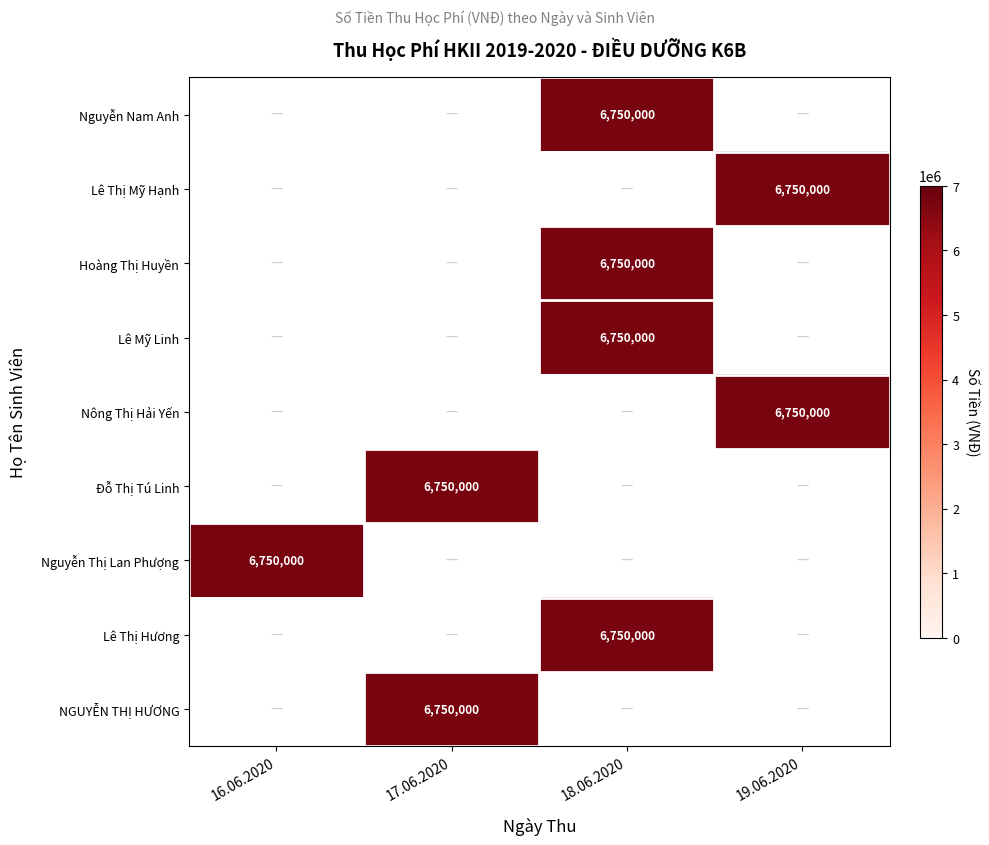

The Lê Mỹ Linh series shows 6750000 at 18.06.2020. True or false?

True